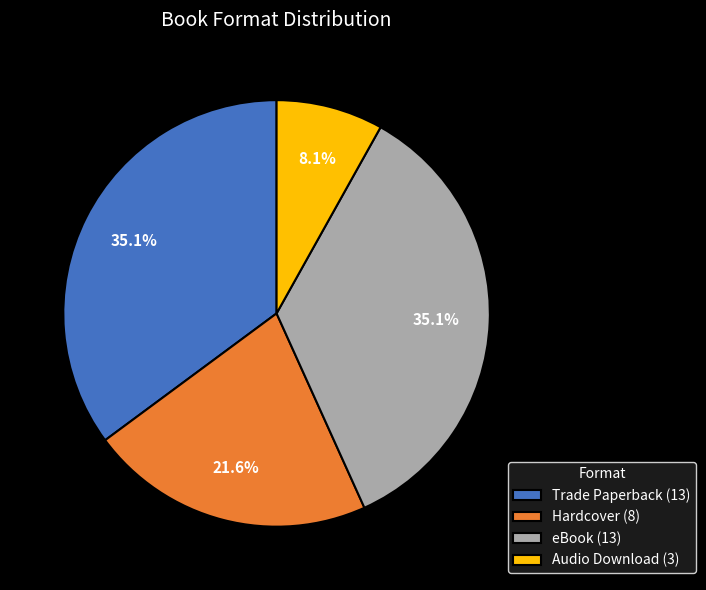

Combined, do eBook and Trade Paperback account for over 50%?

Yes